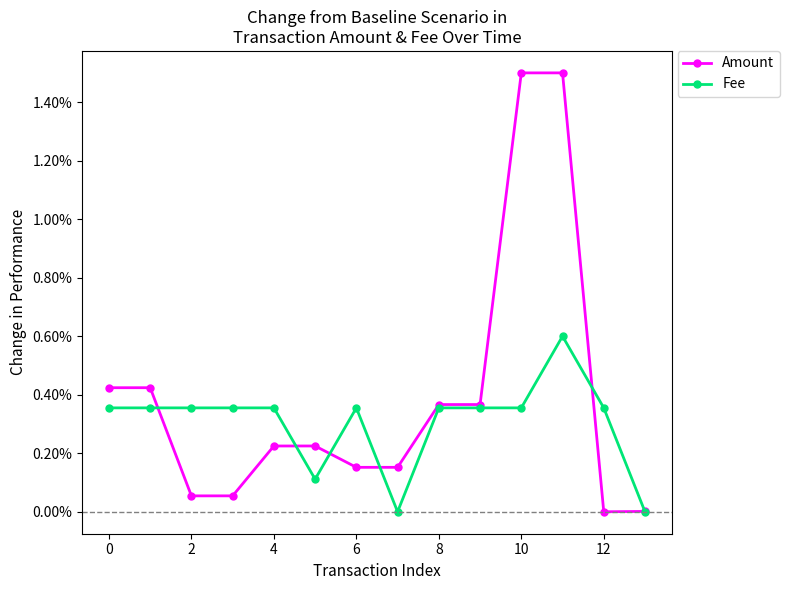

What are all the series names shown in the legend?

Amount, Fee